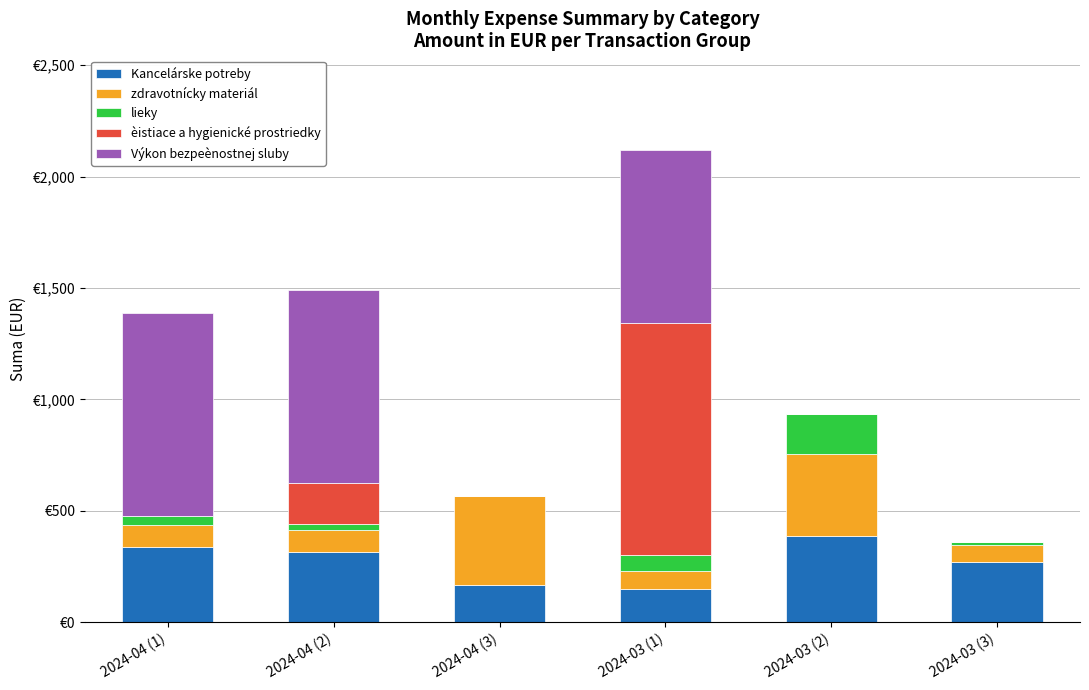

The value of èistiace a hygienické prostriedky at 2024-03 (1) is 346.7. True or false?

False